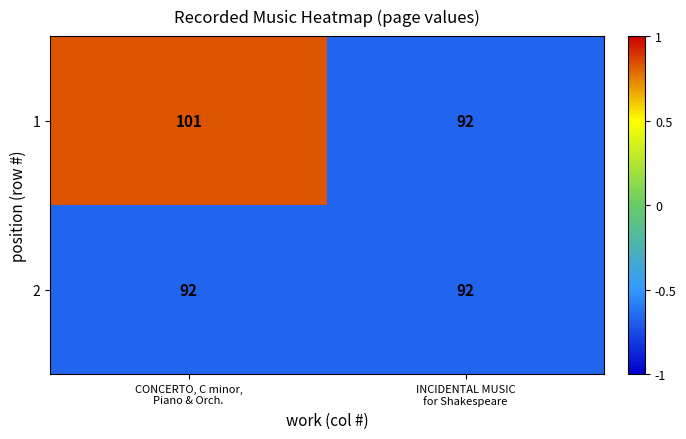

Reading left to right, what are all the values shown in this chart?

1: 101	92
2: 92	92